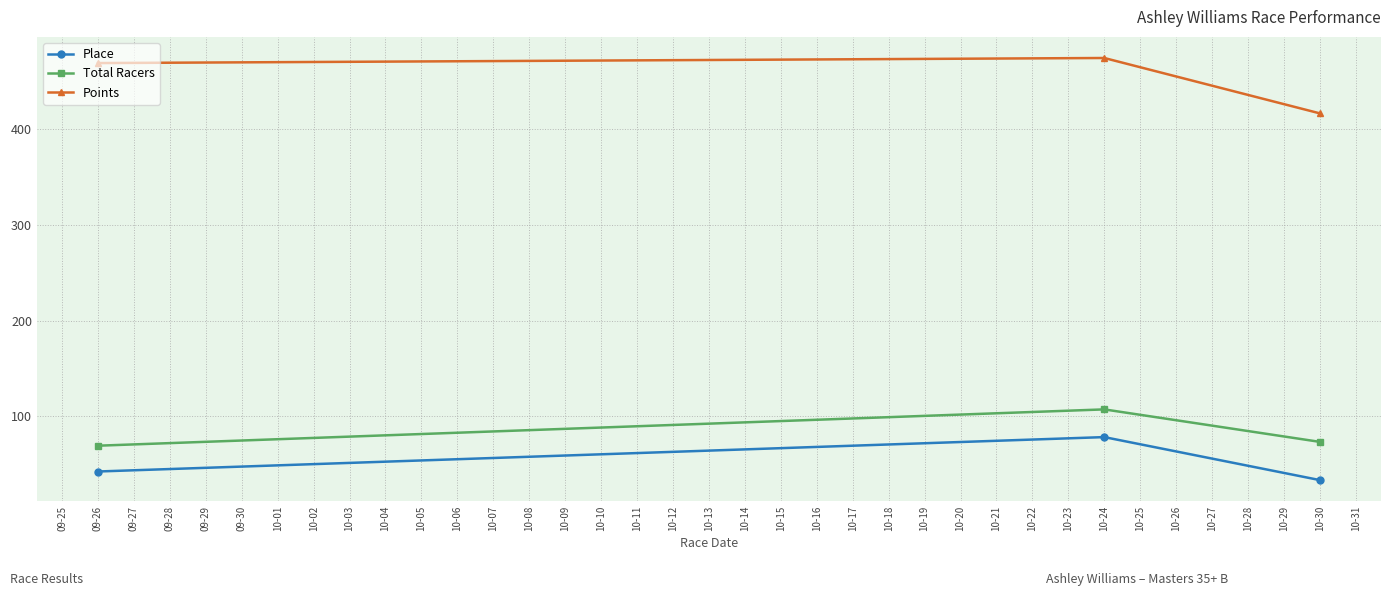

Reading right to left, list all the values displayed in this chart.

Place: 33.0	78.0	42.0
Total Racers: 73.0	107.0	69.0
Points: 416.8	474.7	469.4